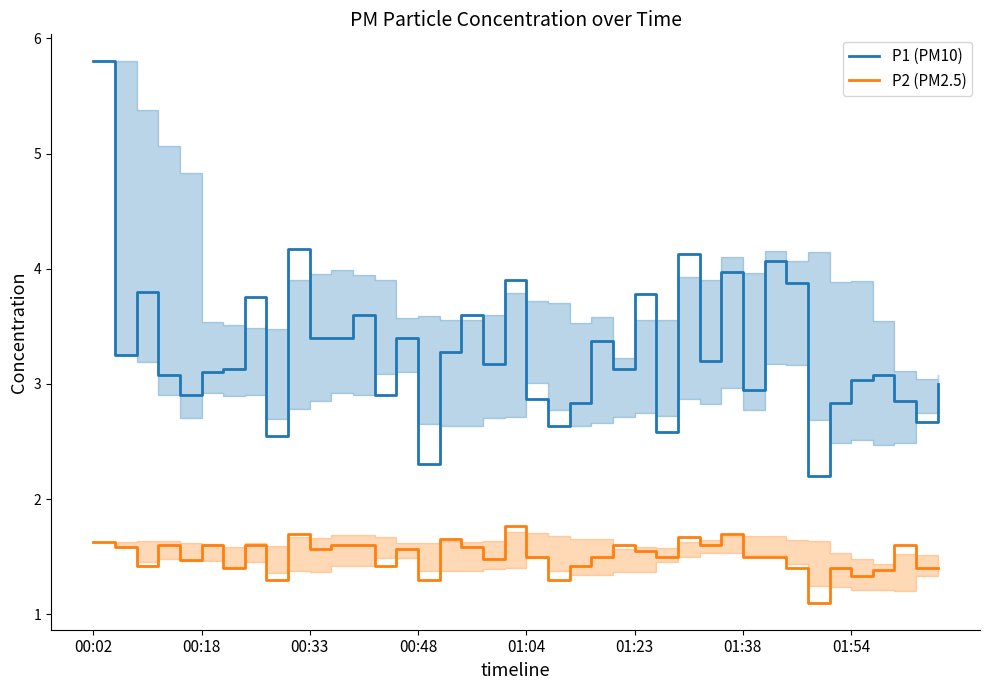

Where is P1 (PM10) nearest to the value 4?

29